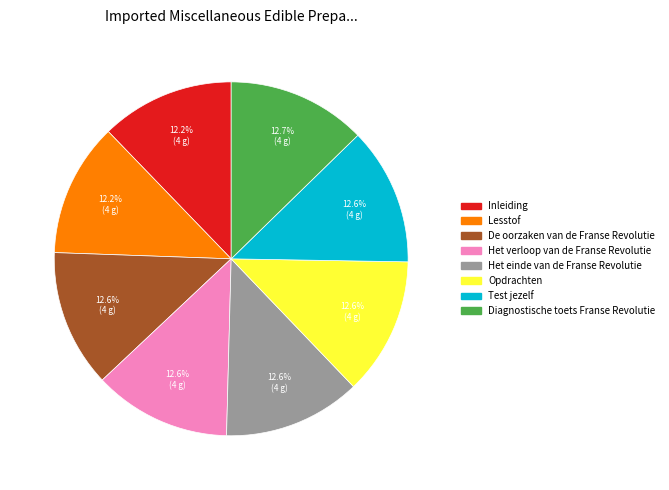

What percentage is the Opdrachten slice, to the nearest percent?

13%